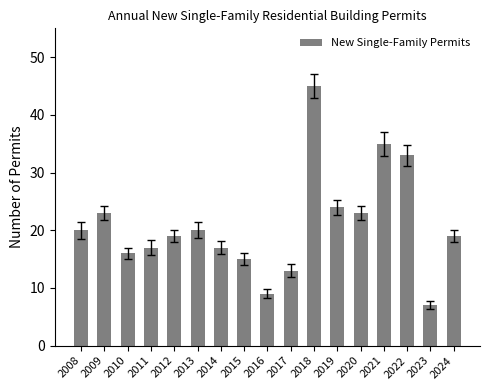

What value does the data have at 2014, to the nearest 10?

20